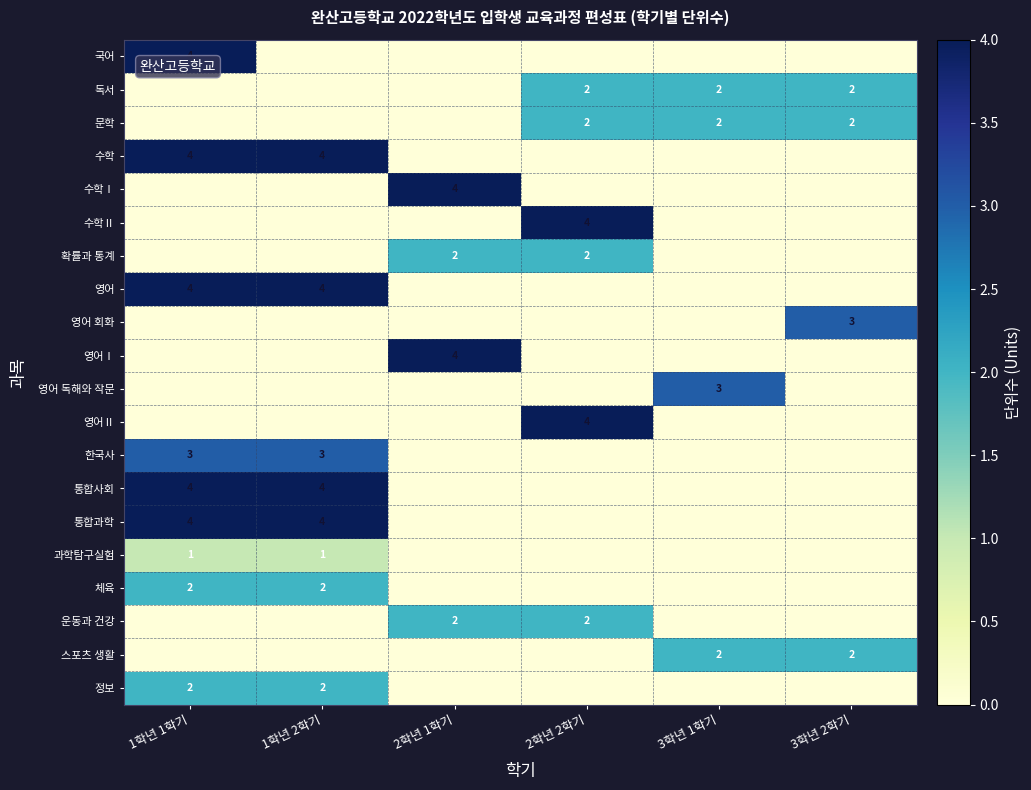

True or false: 영어Ⅰ has a value of 4 at 2학년 1학기.

True